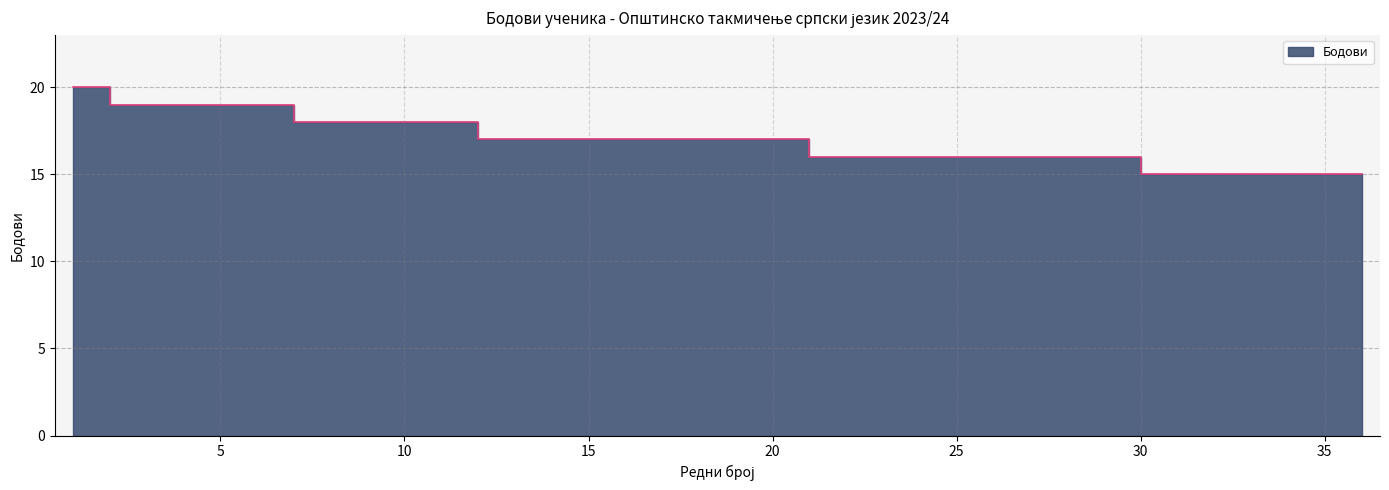

List the labels in order of value, largest first.

1, 2, 3, 4, 5, 6, 7, 8, 9, 10, 11, 12, 13, 14, 15, 16, 17, 18, 19, 20, 21, 22, 23, 24, 25, 26, 27, 28, 29, 30, 31, 32, 33, 34, 35, 36